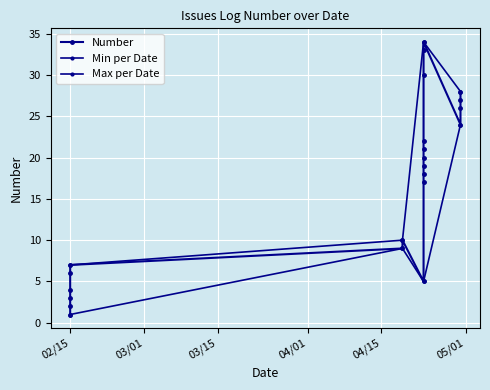

Where is the data nearest to the value 17?

2014-04-23